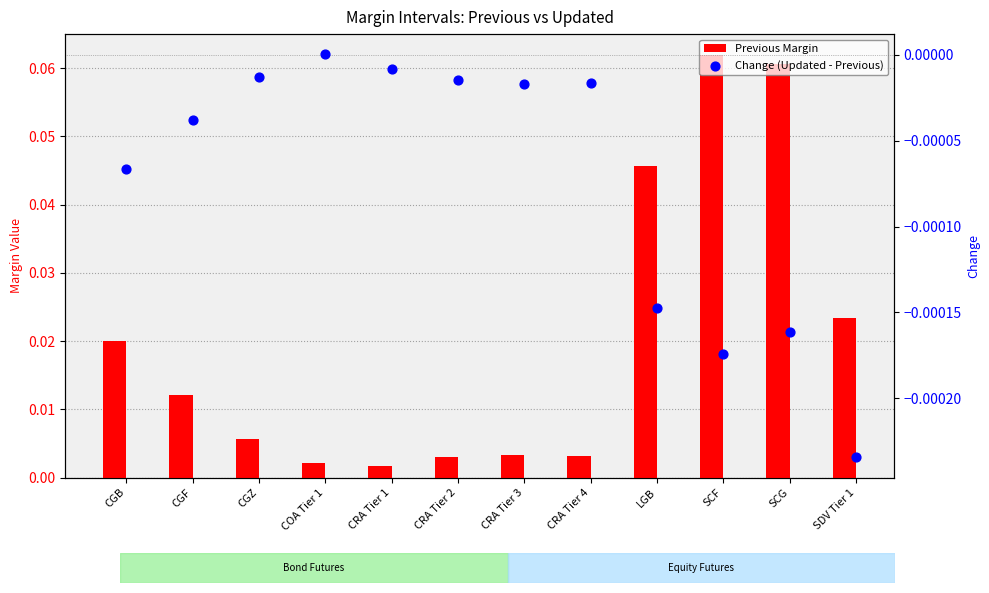

Is the value of Previous Margin at CGF greater than the value of Change (Updated - Previous) at CRA Tier 3?

Yes